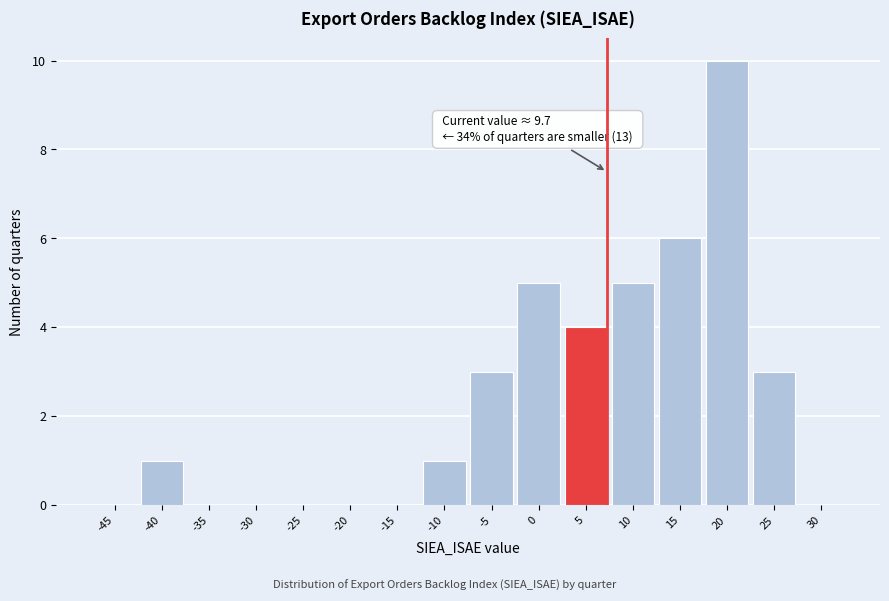

Reading right to left, extract all data points from this chart.

30=0	25=3	20=10	15=6	10=5	5=4	0=5	-5=3	-10=1	-15=0	-20=0	-25=0	-30=0	-35=0	-40=1	-45=0